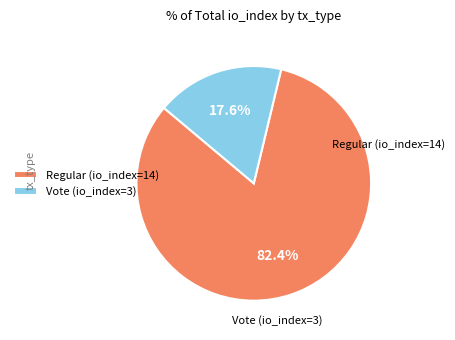

Is there any slice that represents more than half of the pie?

Yes